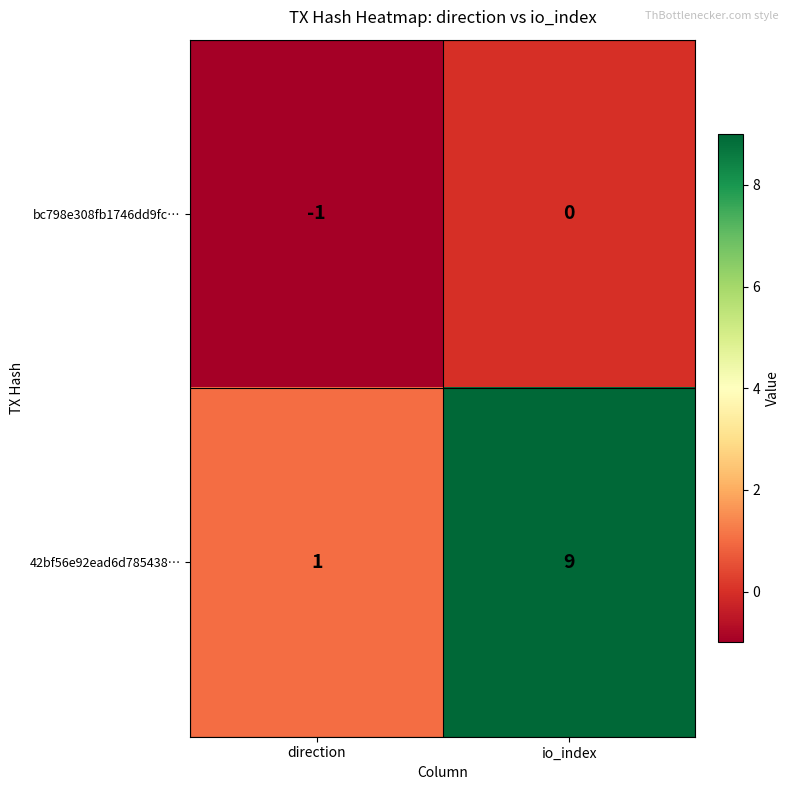

Is the value of bc798e308fb1746dd9fc… at direction greater than the value of 42bf56e92ead6d785438… at direction?

No